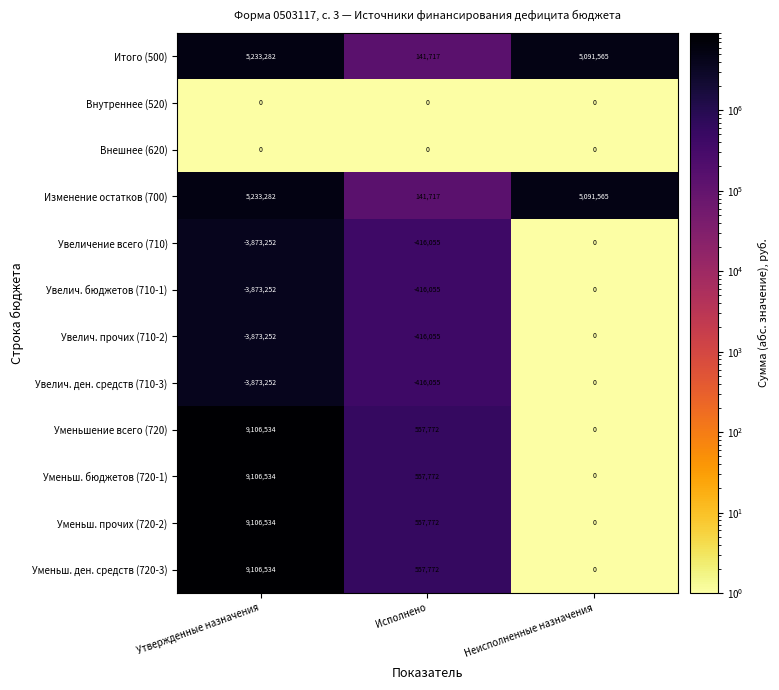

What is the minimum value shown in the chart?

-3873252